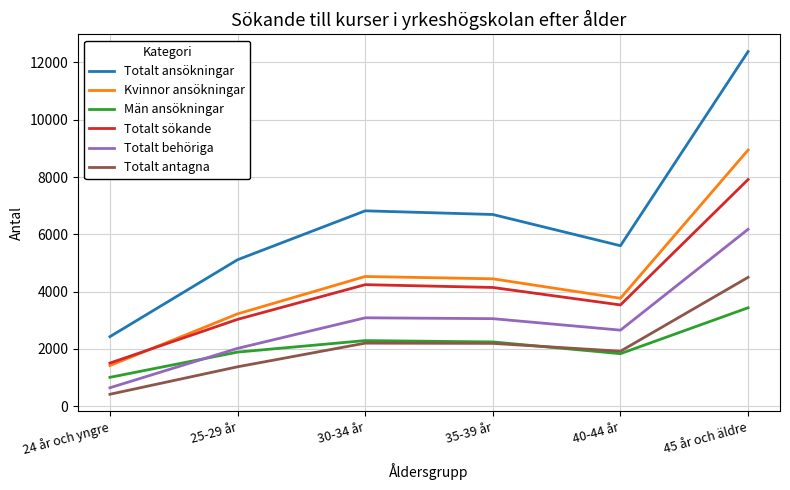

At which category is the sum across all series the highest?

45 år och äldre